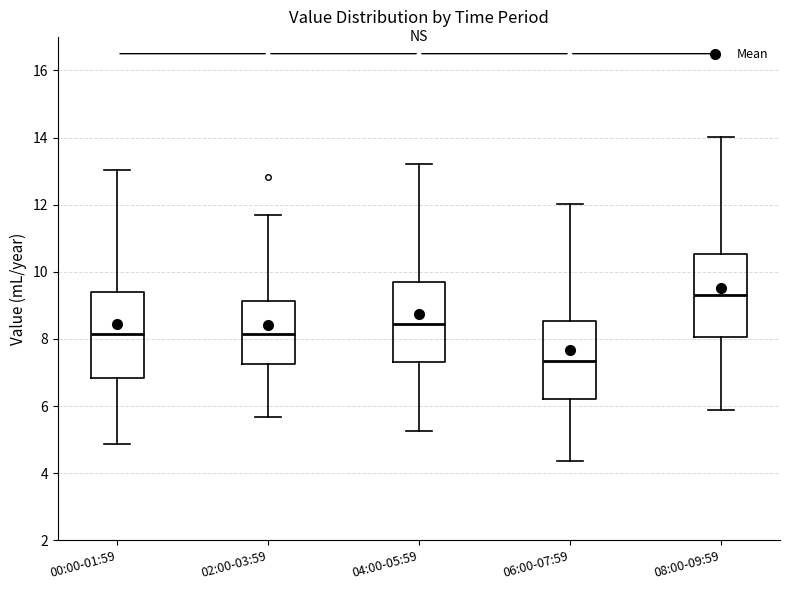

Where does the lower whisker of the box for 06:00-07:59 end on the y-axis? The values are not printed on the chart, so give them approximately, as read against the axis.

4.4